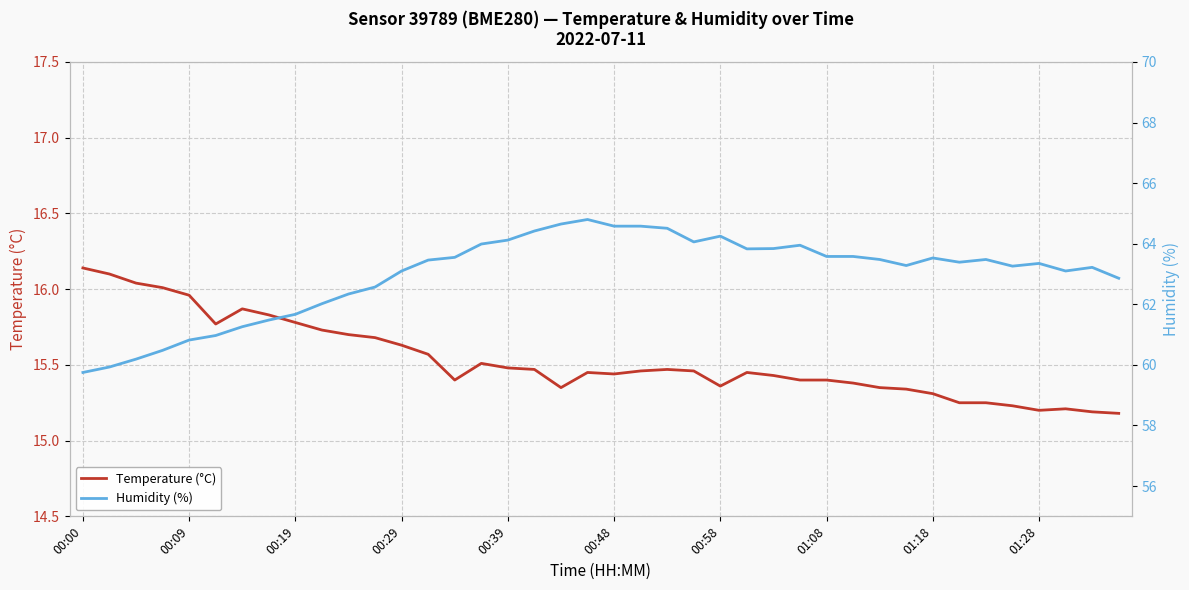

What is the average value of the Temperature (°C) series?

15.5